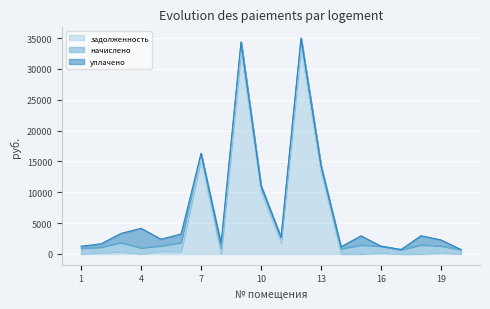

Which series has the largest total across all categories?

задолженность